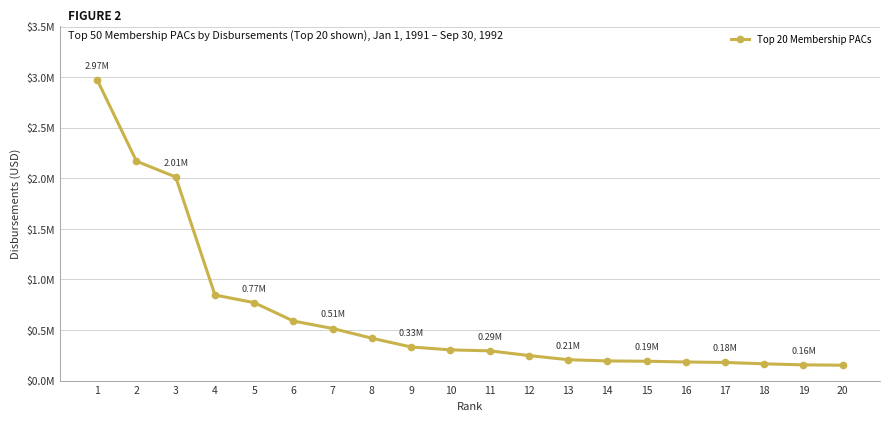

Rank the categories by value from lowest to highest.

20, 19, 18, 17, 16, 15, 14, 13, 12, 11, 10, 9, 8, 7, 6, 5, 4, 3, 2, 1